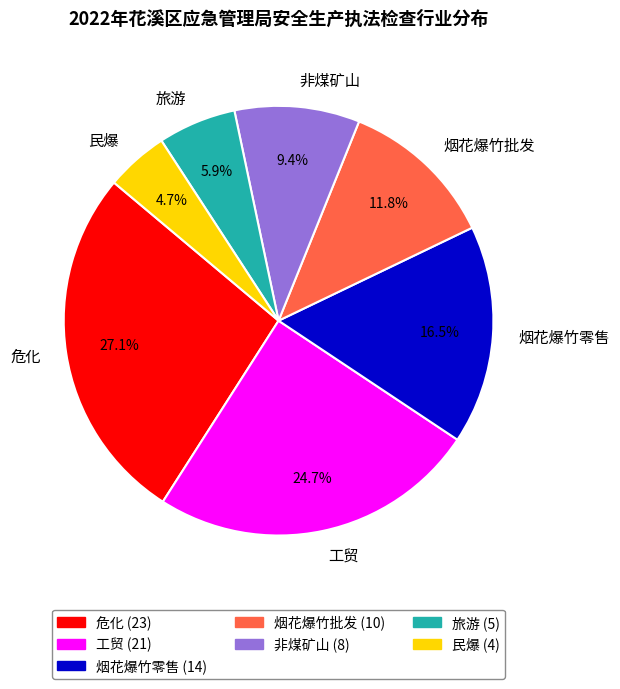

Rank the categories by value from lowest to highest.

民爆, 旅游, 非煤矿山, 烟花爆竹批发, 烟花爆竹零售, 工贸, 危化